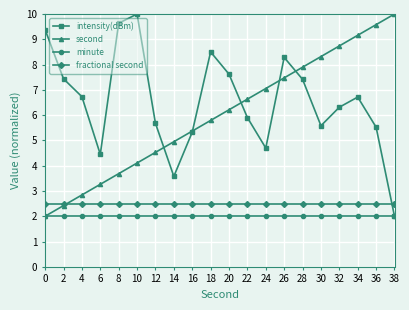

True or false: second has more than 2 interior local peaks.

False